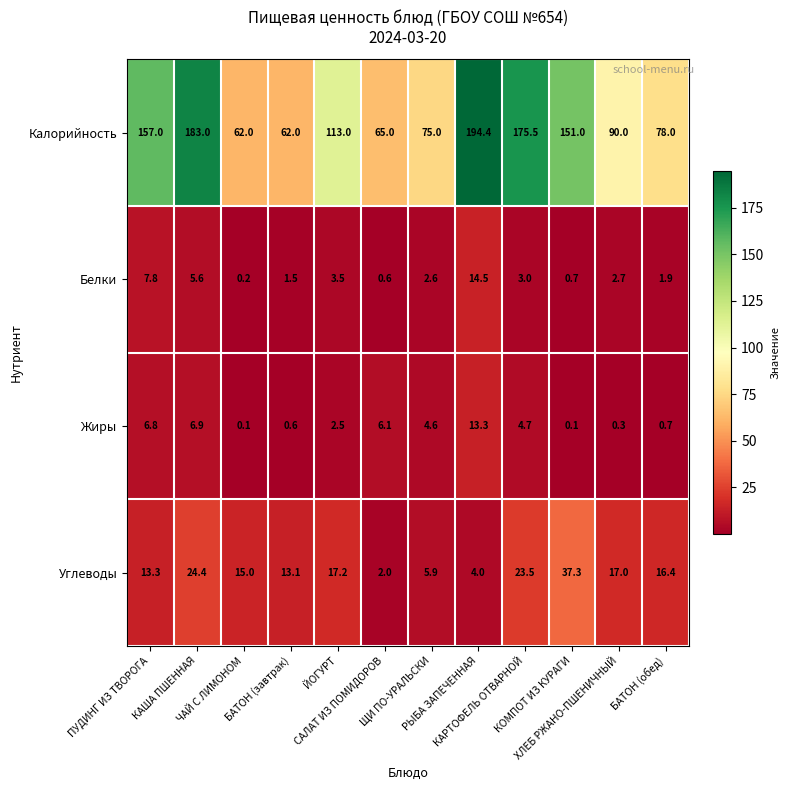

What is the difference between the second highest and minimum values in the Белки series?

7.6